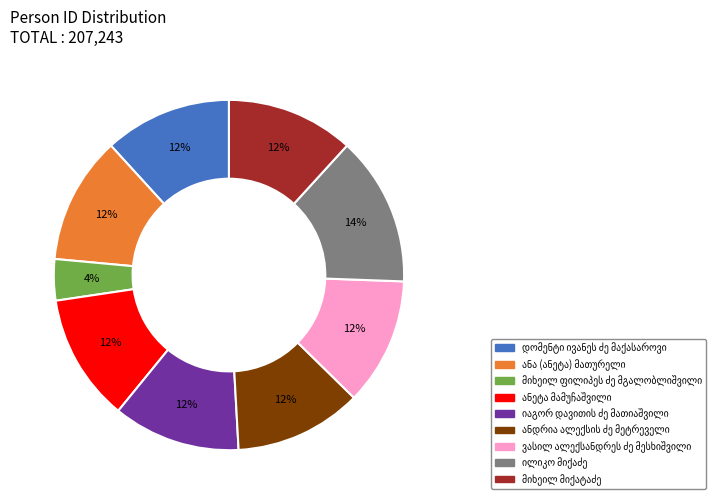

Does any single category account for the majority?

No